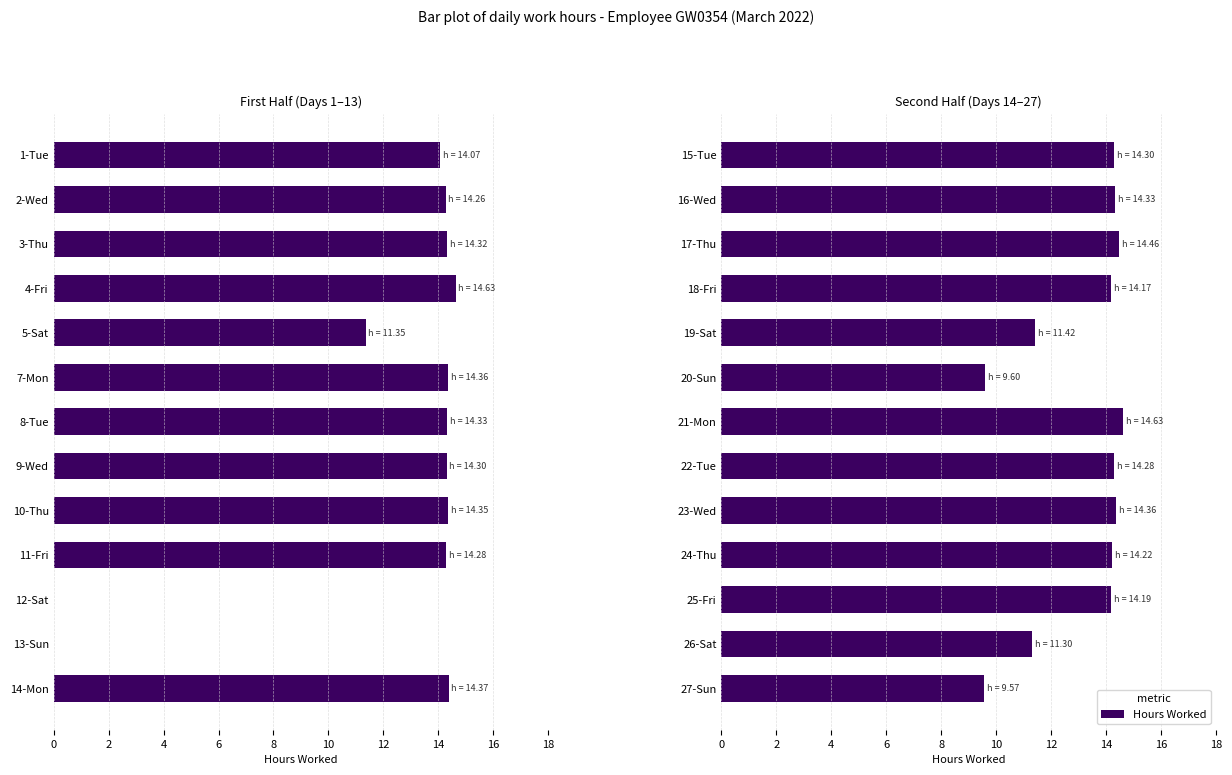

Does the chart contain stacked bars?

No